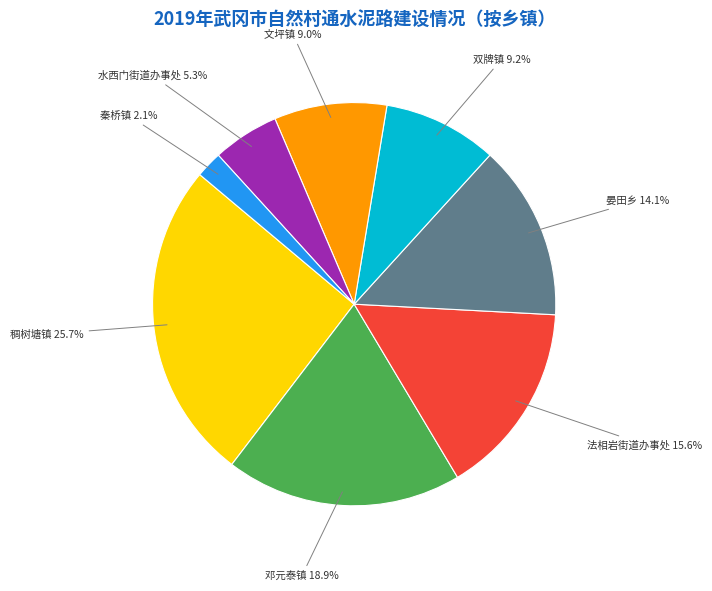

Does any single category account for the majority?

No